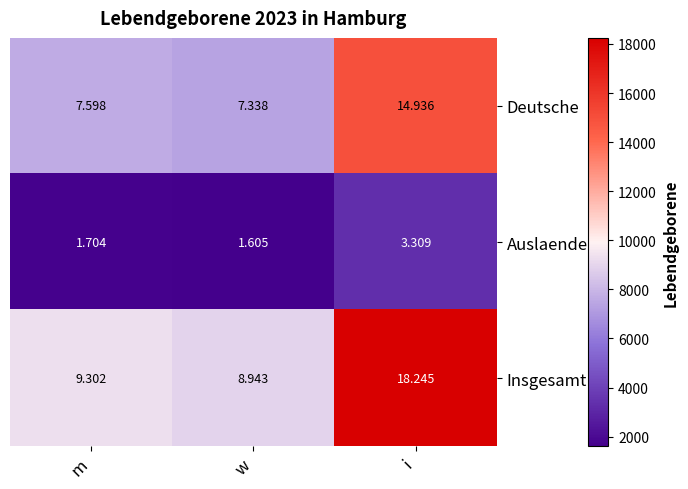

How many distinct data groups are displayed?

3